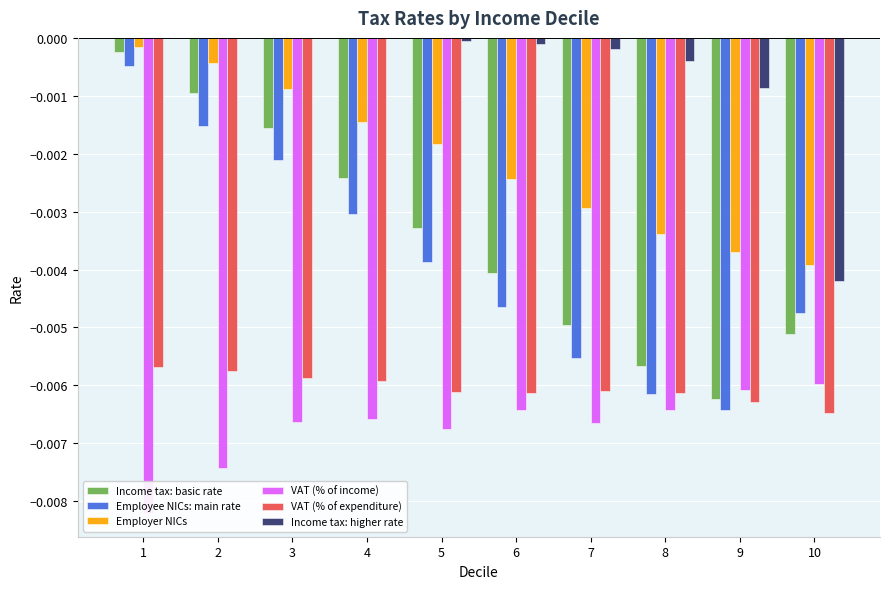

Which category has the lowest value across all series?

1